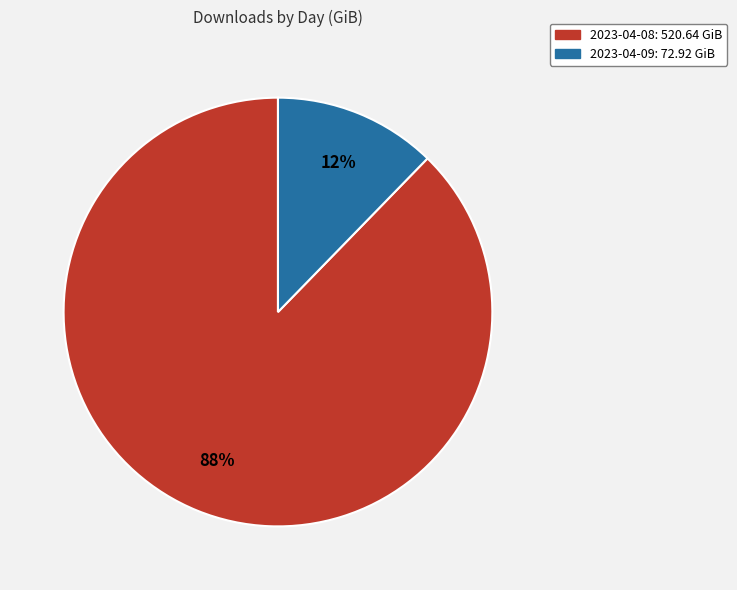

Is it true that 2023-04-08 is 79% of the pie?

False